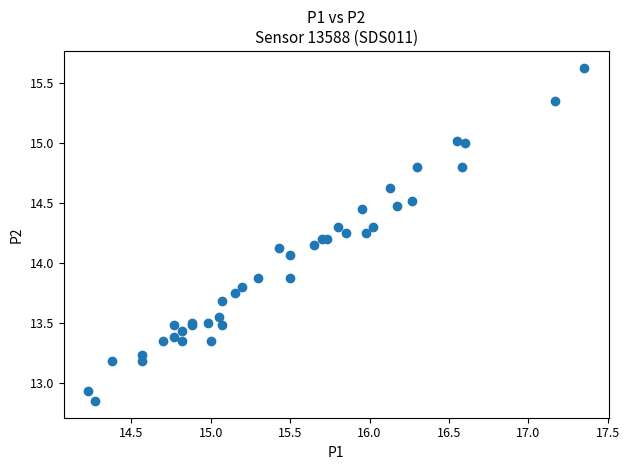

What Y value in the scatter plot is closest to 14?

14.1